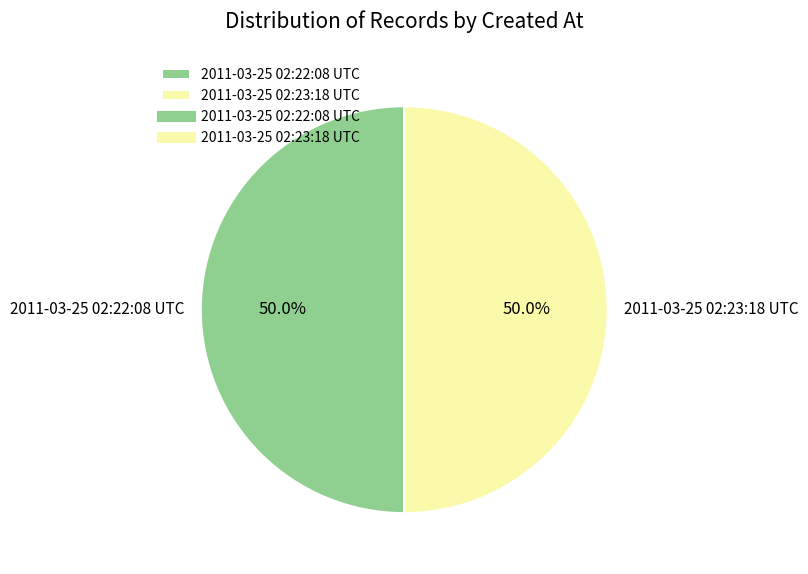

The 2011-03-25 02:23:18 UTC slice represents 42% of the pie. True or false?

False